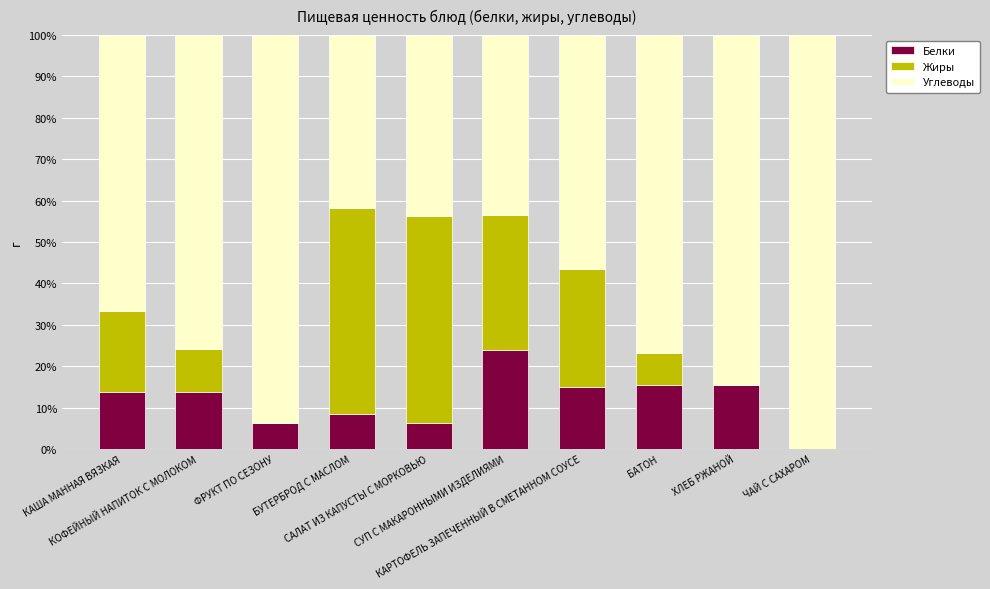

What are all the series names shown in the legend?

Белки, Жиры, Углеводы